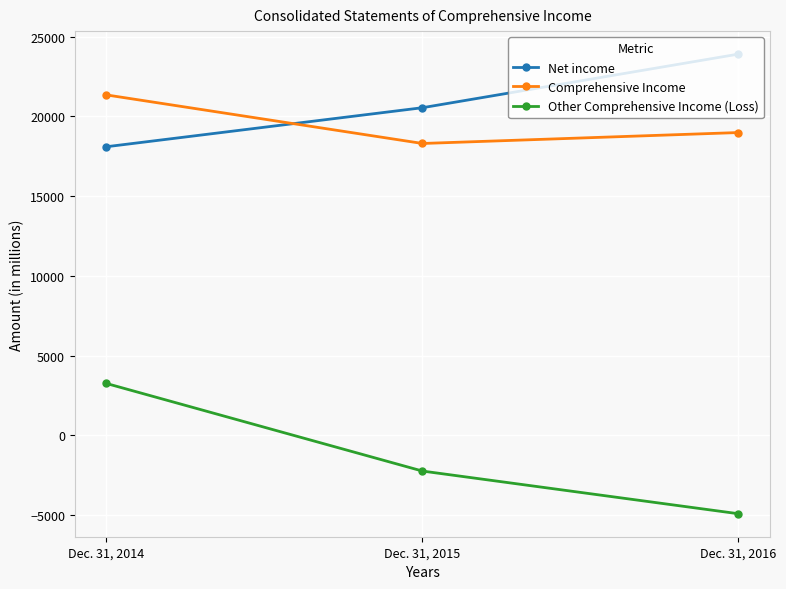

What is the difference between the maximum and minimum values in the Other Comprehensive Income (Loss) series?

8171